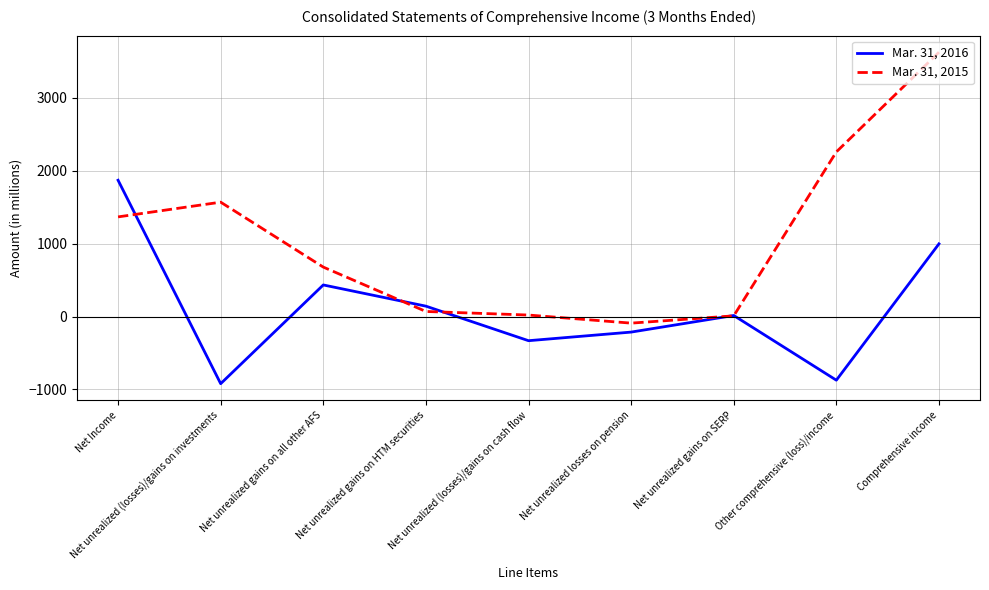

Which series has the largest total across all categories?

Mar. 31, 2015